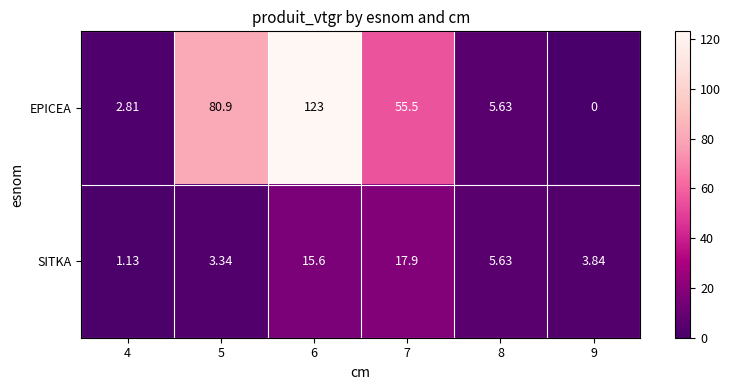

Between 4 and 5, which series saw the biggest shift?

EPICEA